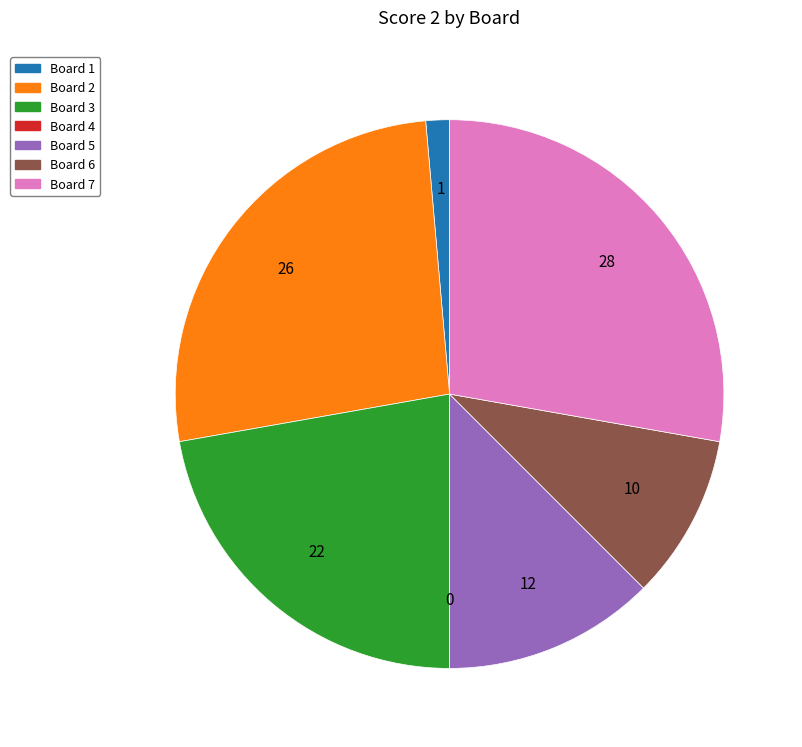

Is the sum of Board 7 and Board 6 greater than half?

No